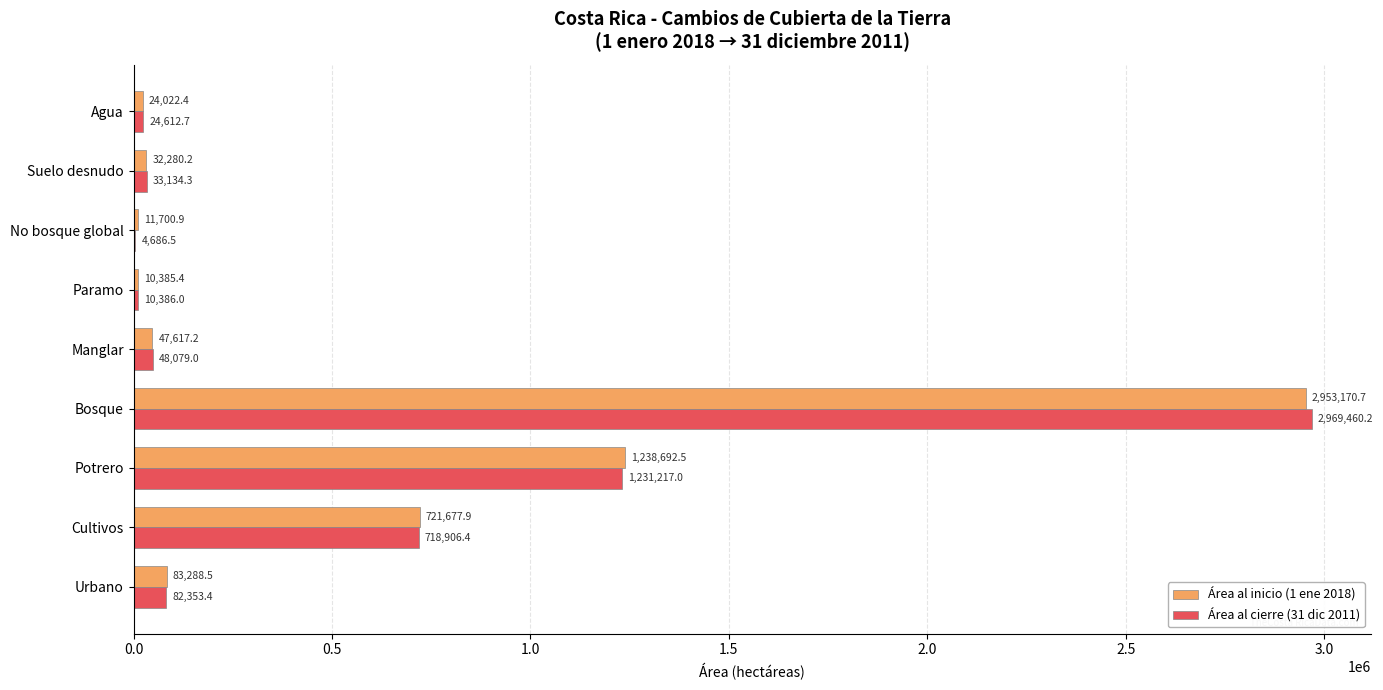

What is the highest value of the Área al inicio (1 ene 2018) series?

2953170.7